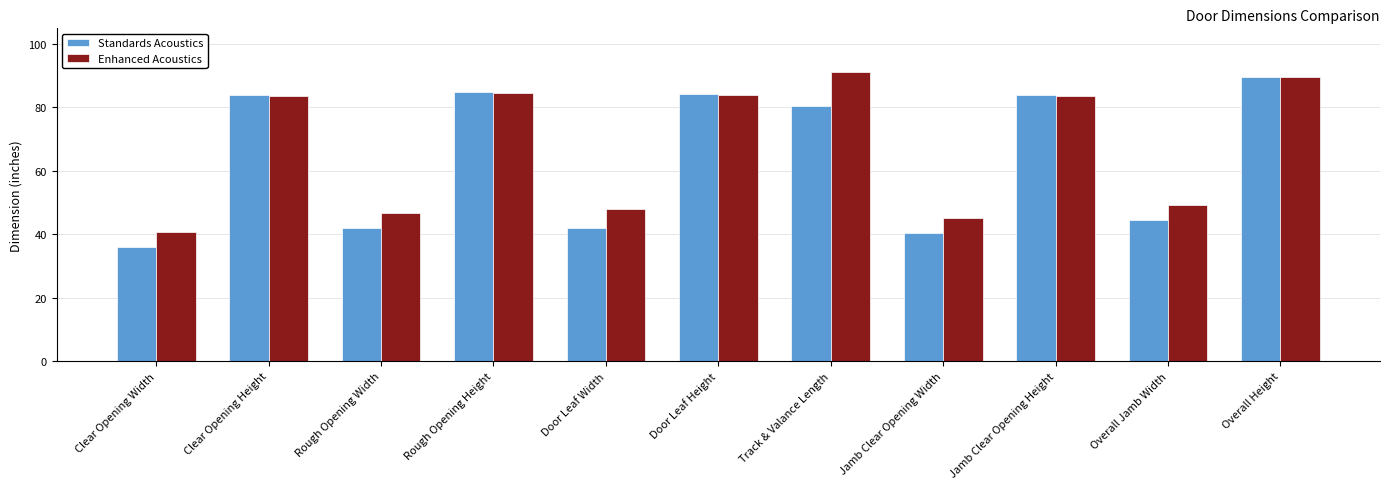

How many data points in Standards Acoustics are above 80?

6